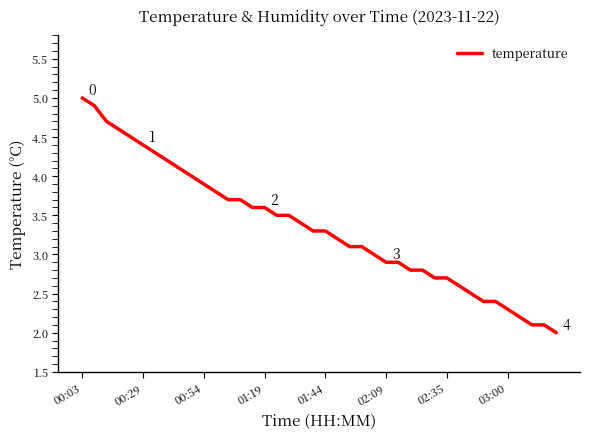

What is the difference between the maximum and minimum values?

3.0